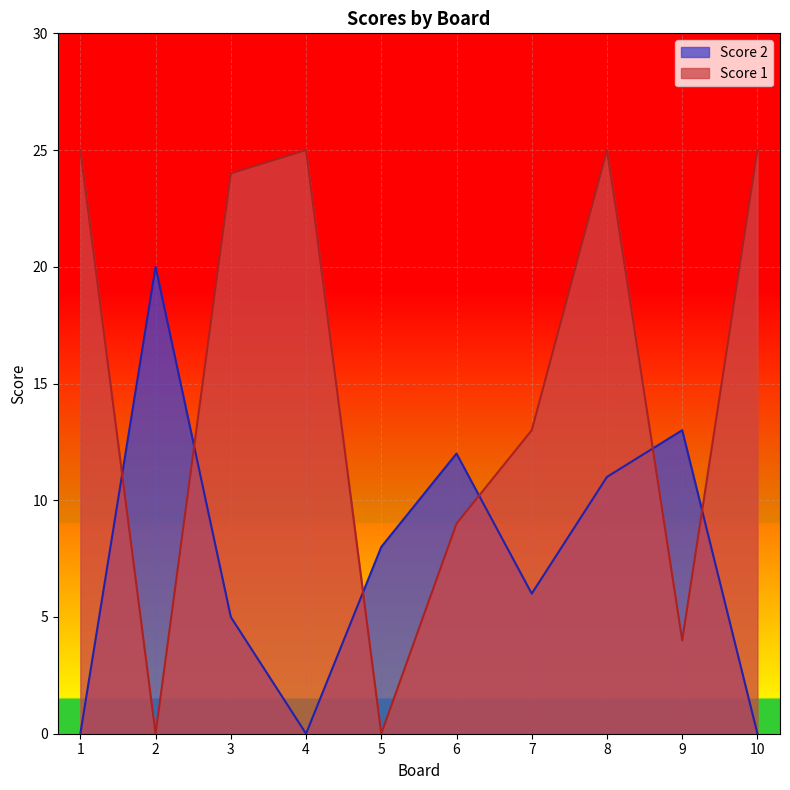

What is the greatest value displayed?

25